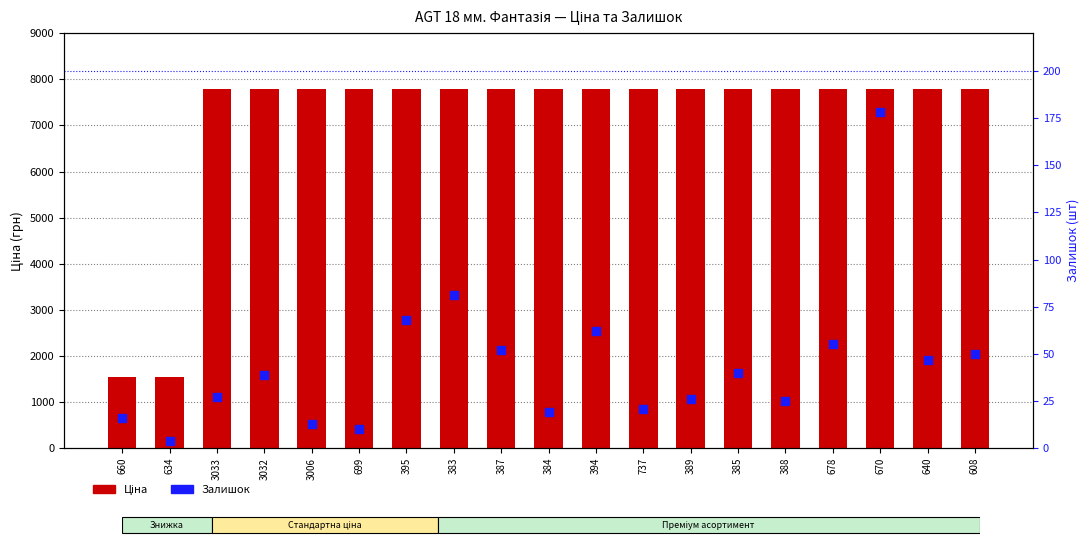

What is the total value across all series at 395?

7860.9